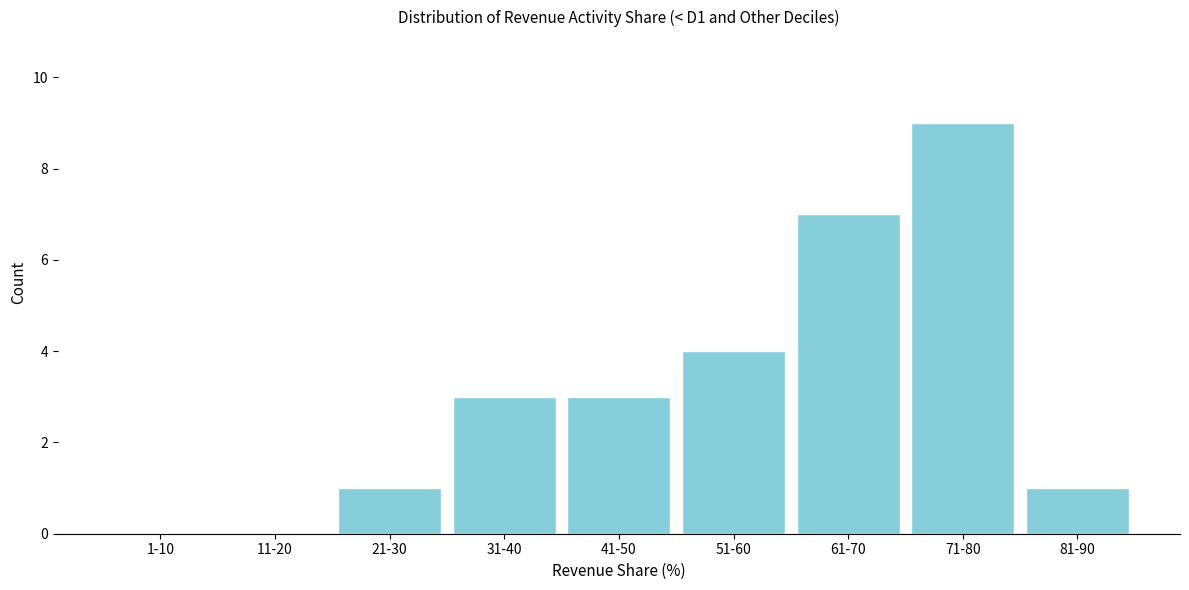

Reading right to left, extract all data points from this chart.

81-90=1	71-80=9	61-70=7	51-60=4	41-50=3	31-40=3	21-30=1	11-20=0	1-10=0